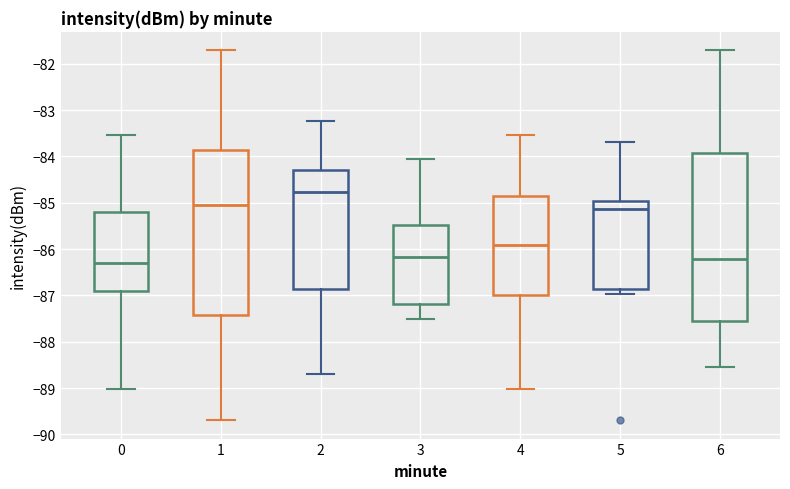

Reading left to right, read every box against the y-axis: the position of its median line, the range the box covers, and the ends of its whiskers. The values are not printed on the chart, so give them approximately, as read against the axis.

0: median -86.3, box -86.9 to -85.2, whiskers -89.0 to -83.5
1: median -85.0, box -87.4 to -83.9, whiskers -89.7 to -81.7
2: median -84.8, box -86.9 to -84.3, whiskers -88.7 to -83.2
3: median -86.2, box -87.2 to -85.5, whiskers -87.5 to -84.1
4: median -85.9, box -87.0 to -84.8, whiskers -89.0 to -83.5
5: median -85.1, box -86.8 to -85.0, whiskers -87.0 to -83.7
6: median -86.2, box -87.5 to -83.9, whiskers -88.5 to -81.7